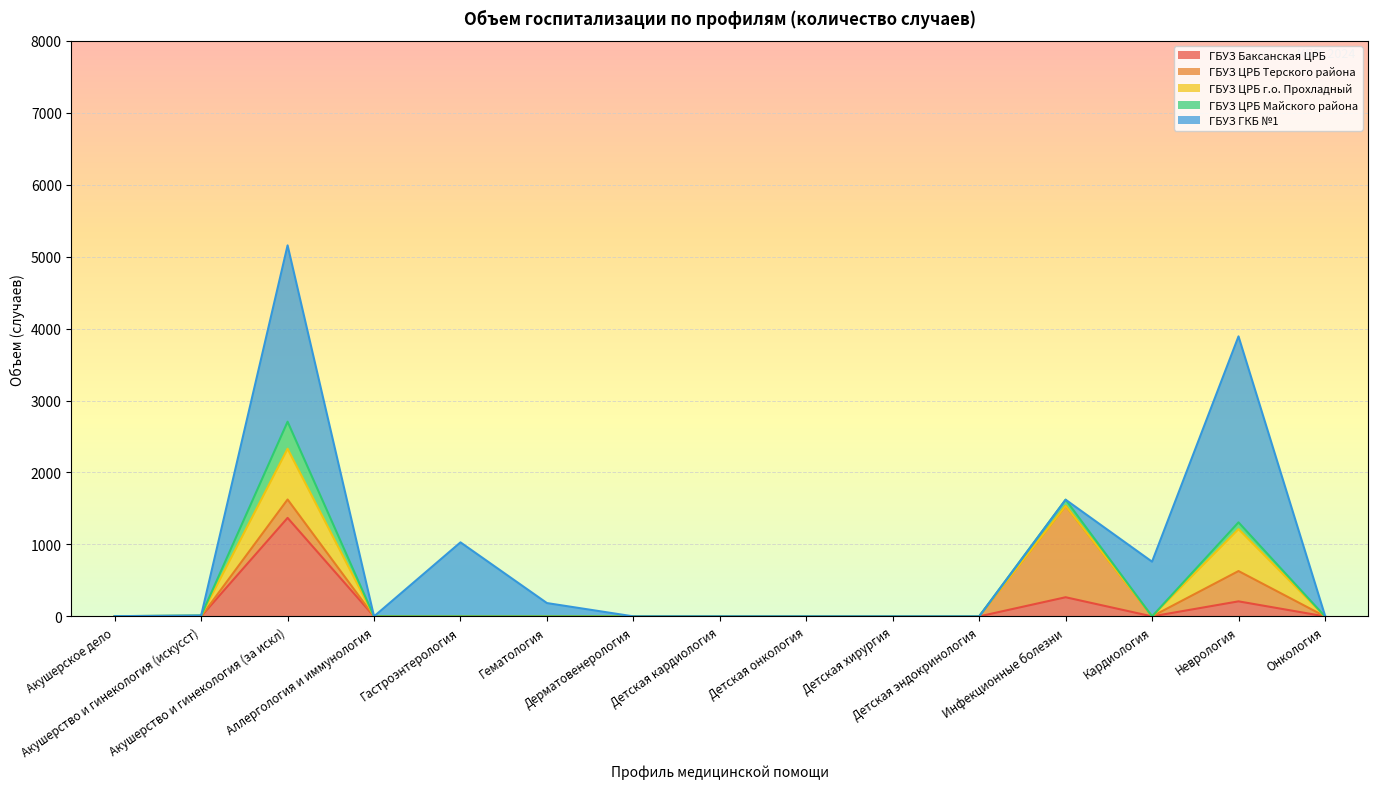

What is the difference between the maximum and minimum values in the ГБУЗ Баксанская ЦРБ series?

1369